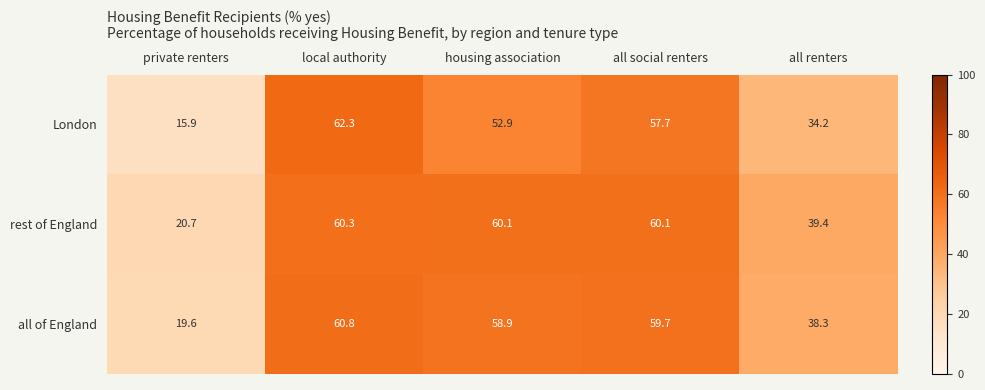

What is the spread (max minus min) of values at housing association?

7.2